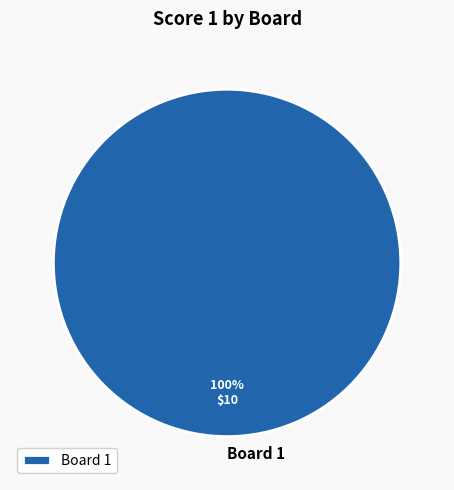

Which slice represents more than half of the pie?

Board 1